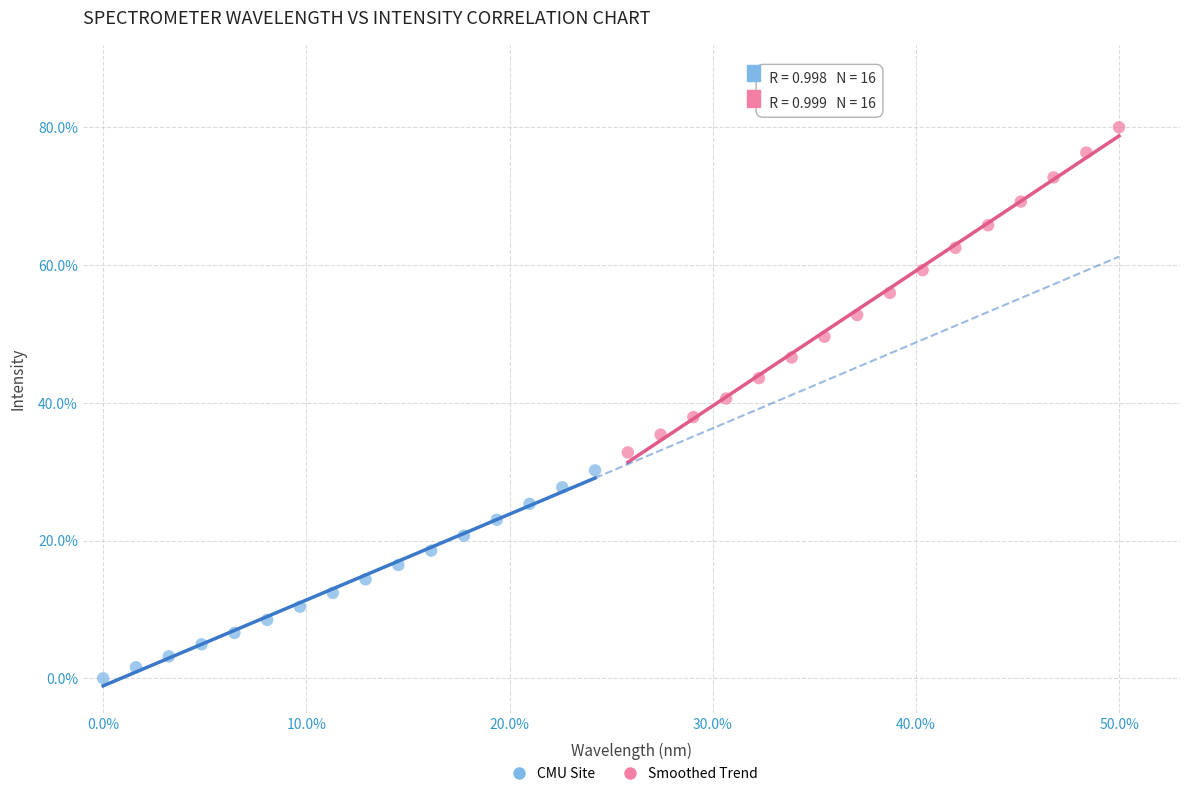

Which series has the largest Y range (max minus min)?

Smoothed Trend